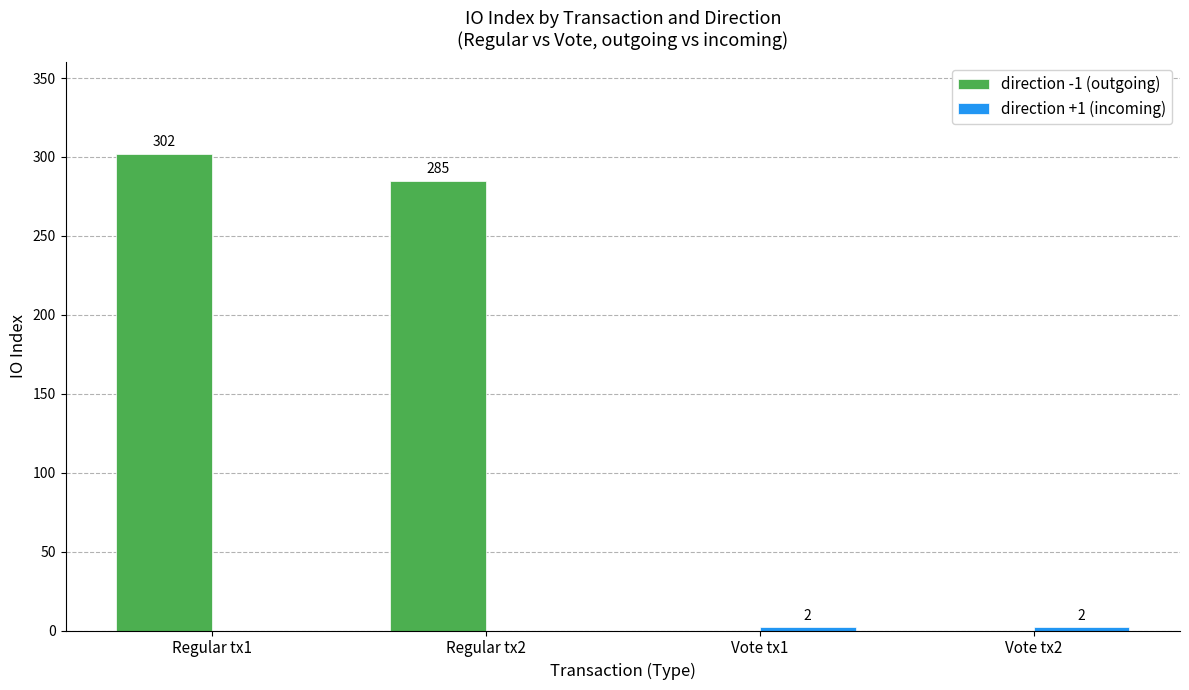

What is the sum of the direction -1 (outgoing) values at Vote tx2 and Regular tx1?

302